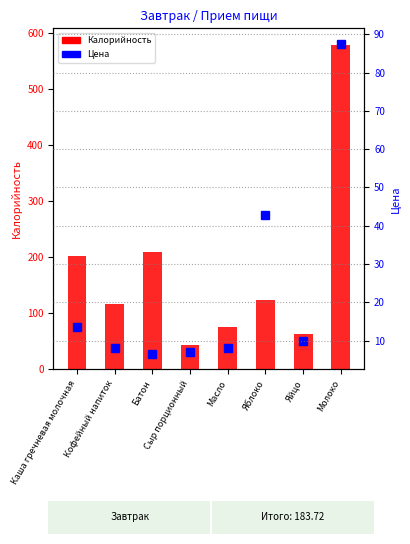

What is the label of the 3rd bar from the right?

Яблоко